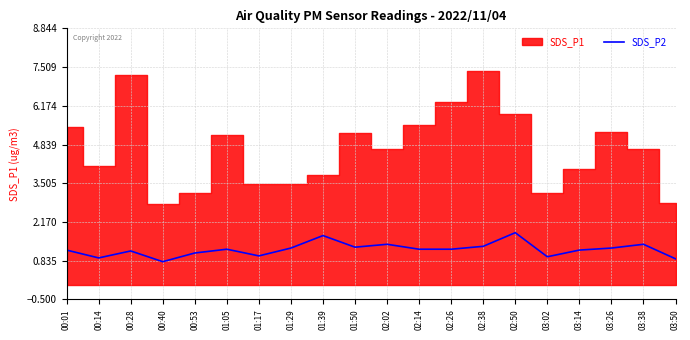

How many data points are above 1?

15